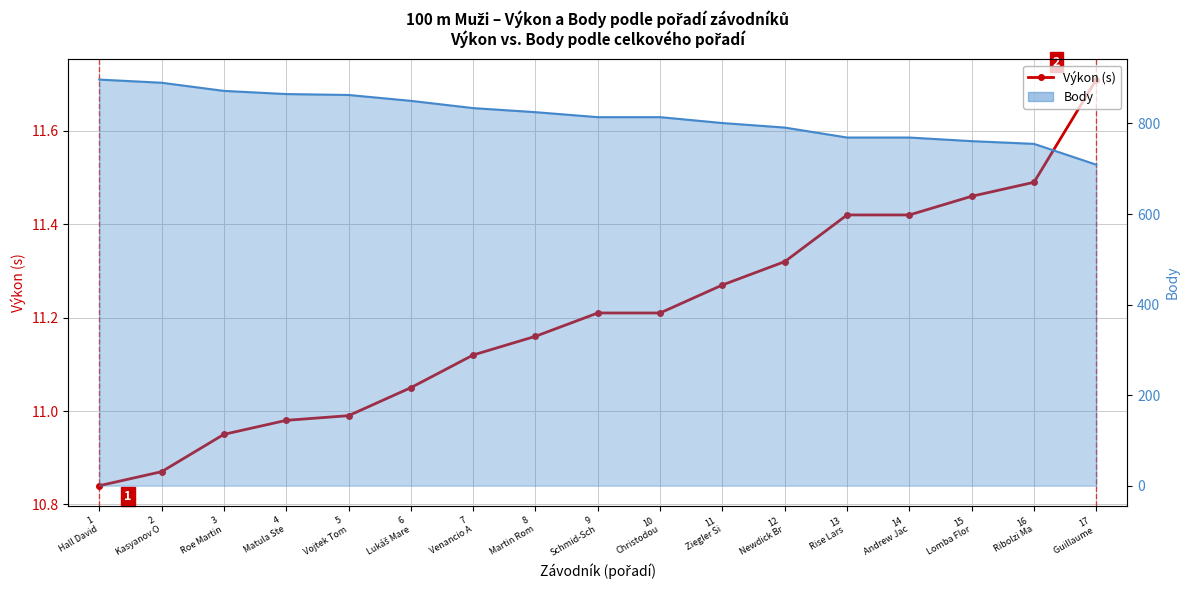

How many lines are shown in the chart?

2